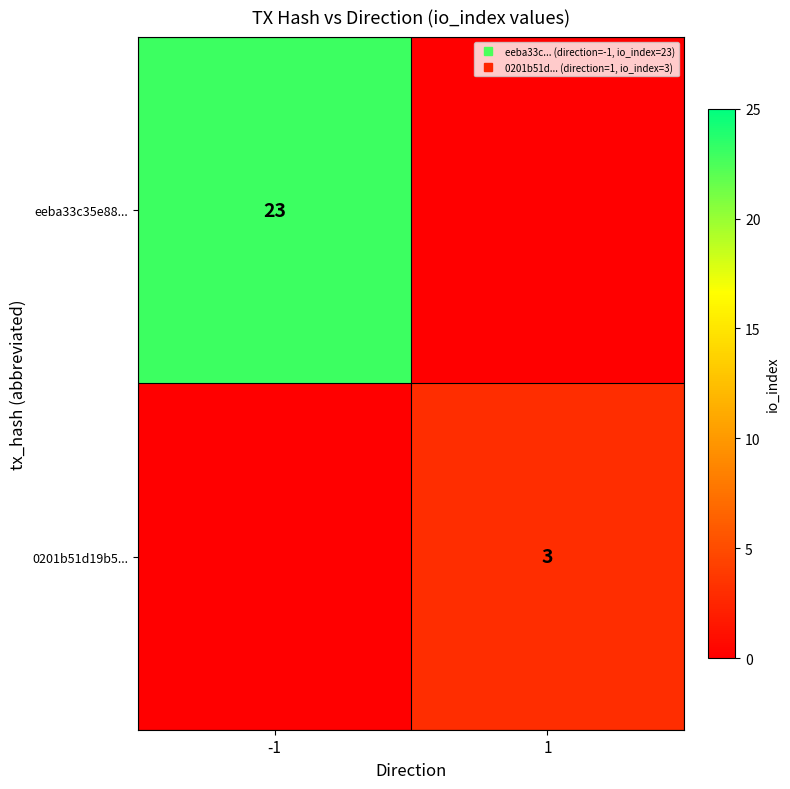

At which label is eeba33c35e88... closest to 11?

1